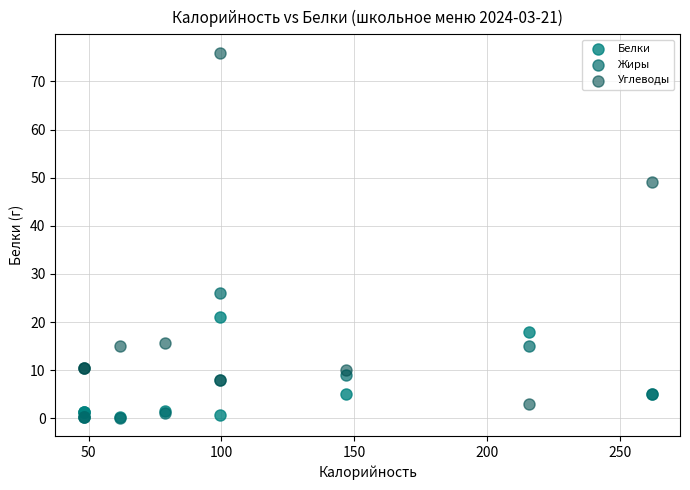

What are all the series names shown in the legend?

Белки, Жиры, Углеводы